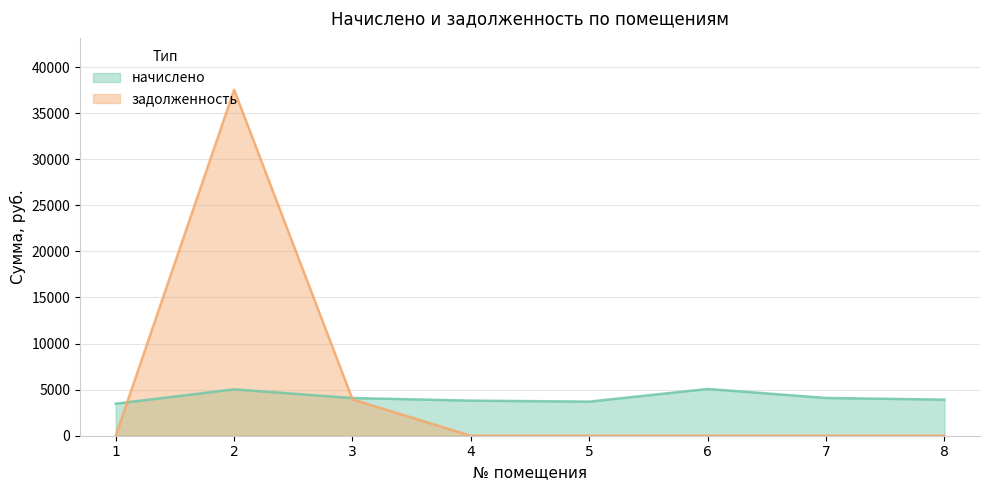

Is the value of задолженность at 4 greater than the value of начислено at 3?

No